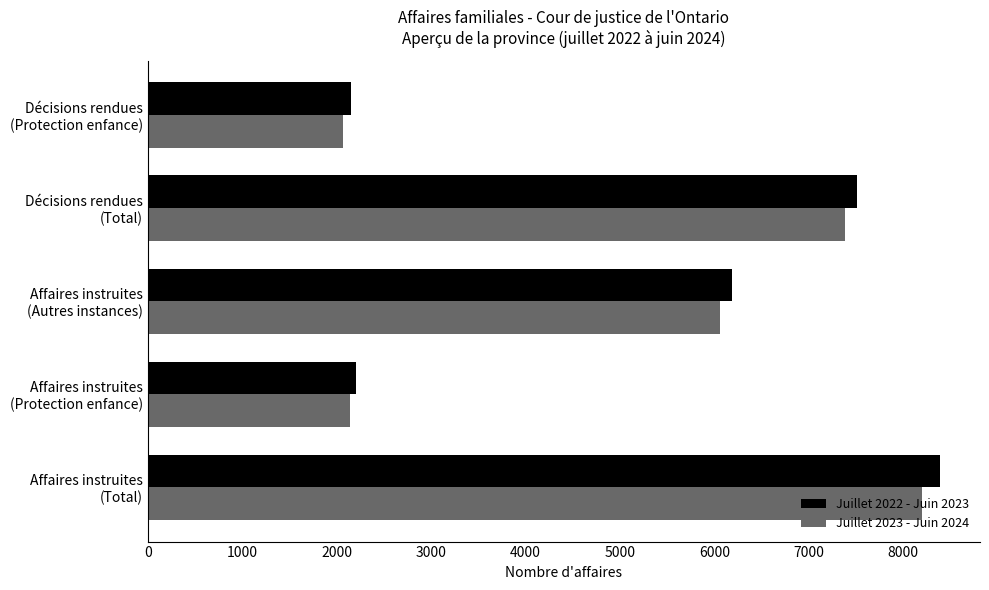

Which series has the largest range (max minus min)?

Juillet 2022 - Juin 2023